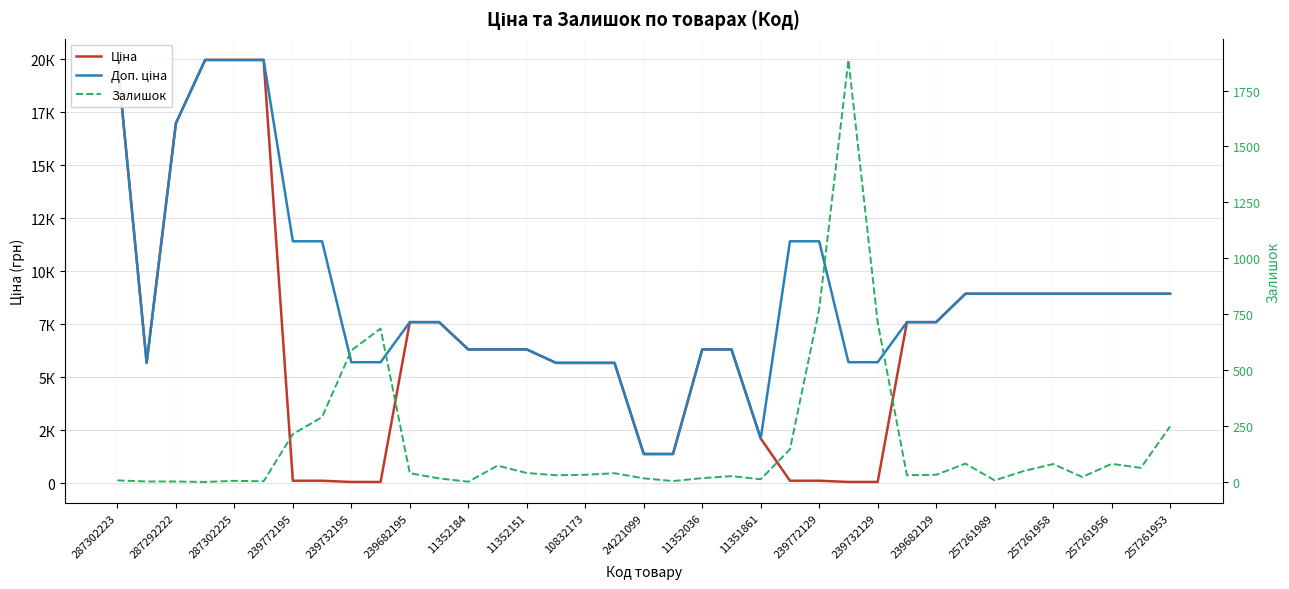

How many values in the Ціна series are below 6308?

15